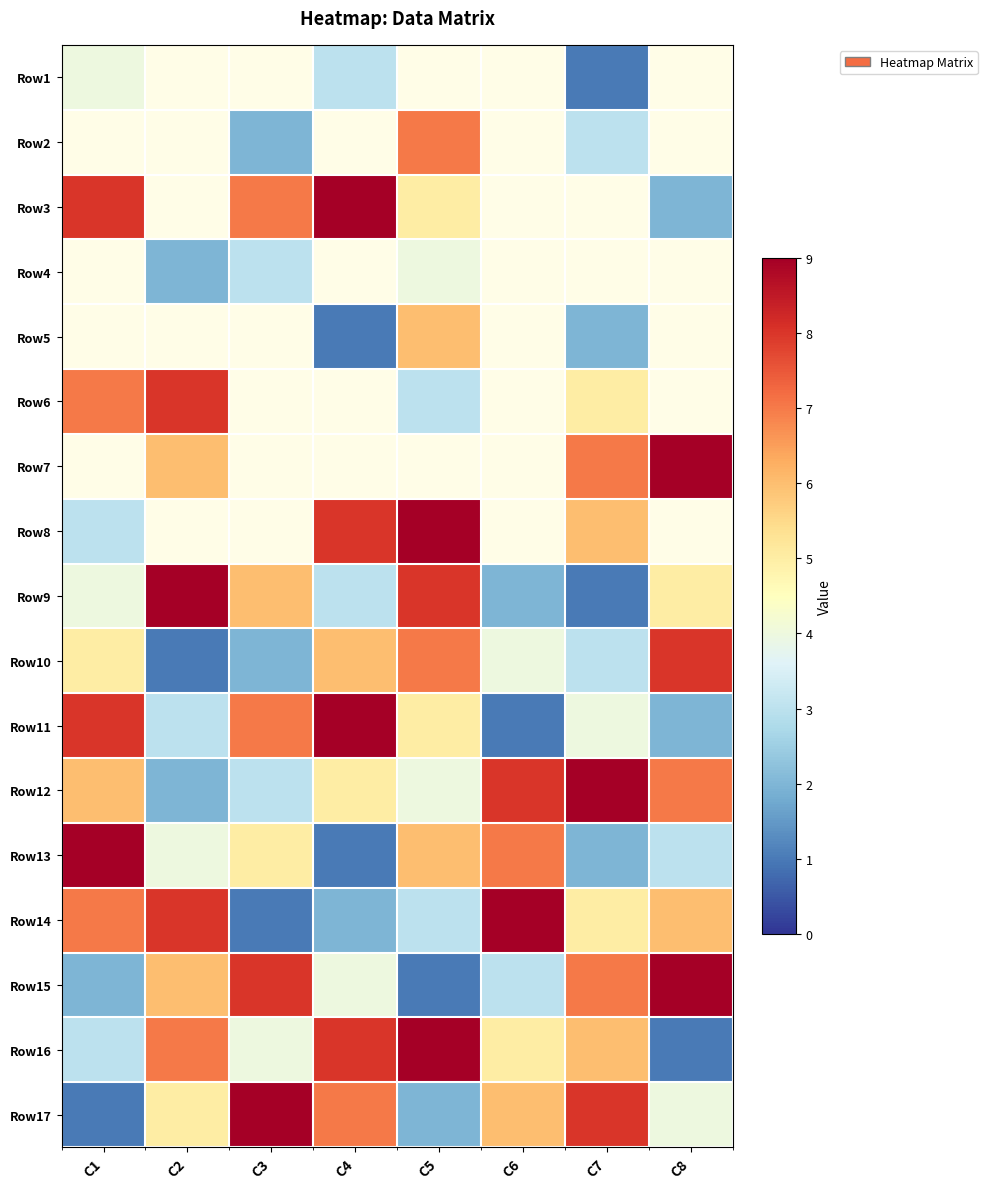

How many series are shown in this chart?

17